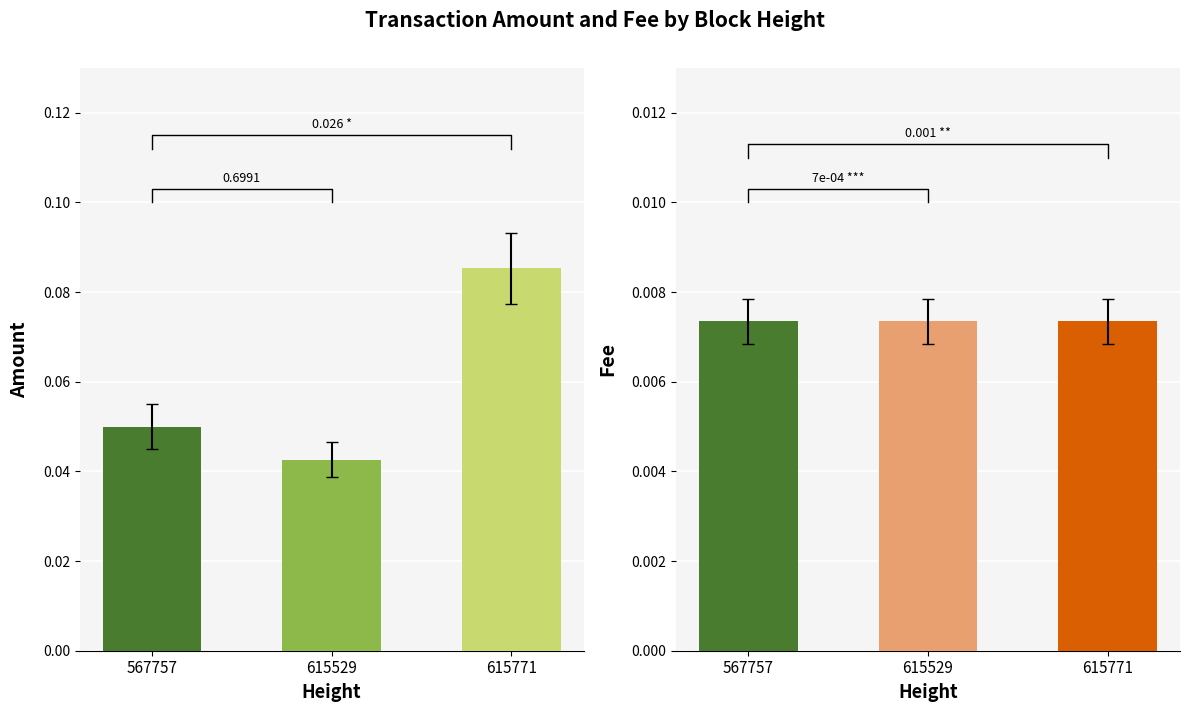

Reading right to left, what are all the values shown in this chart?

Amount: 0.1	0.0	0.1
Fee: 0.0	0.0	0.0